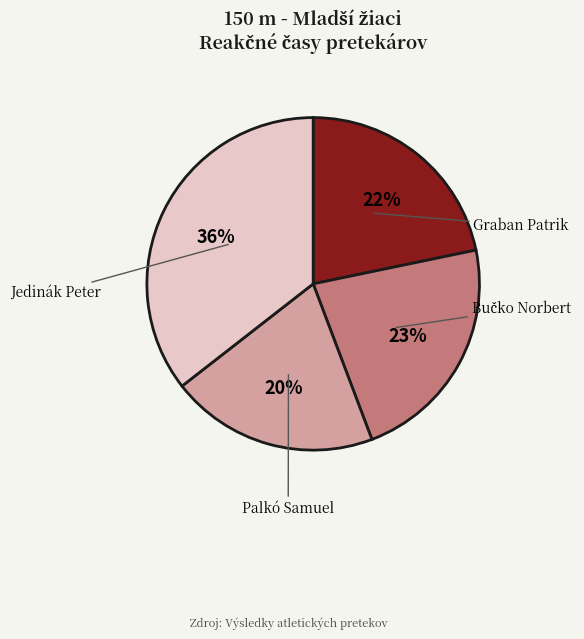

Is there any slice that represents more than half of the pie?

No